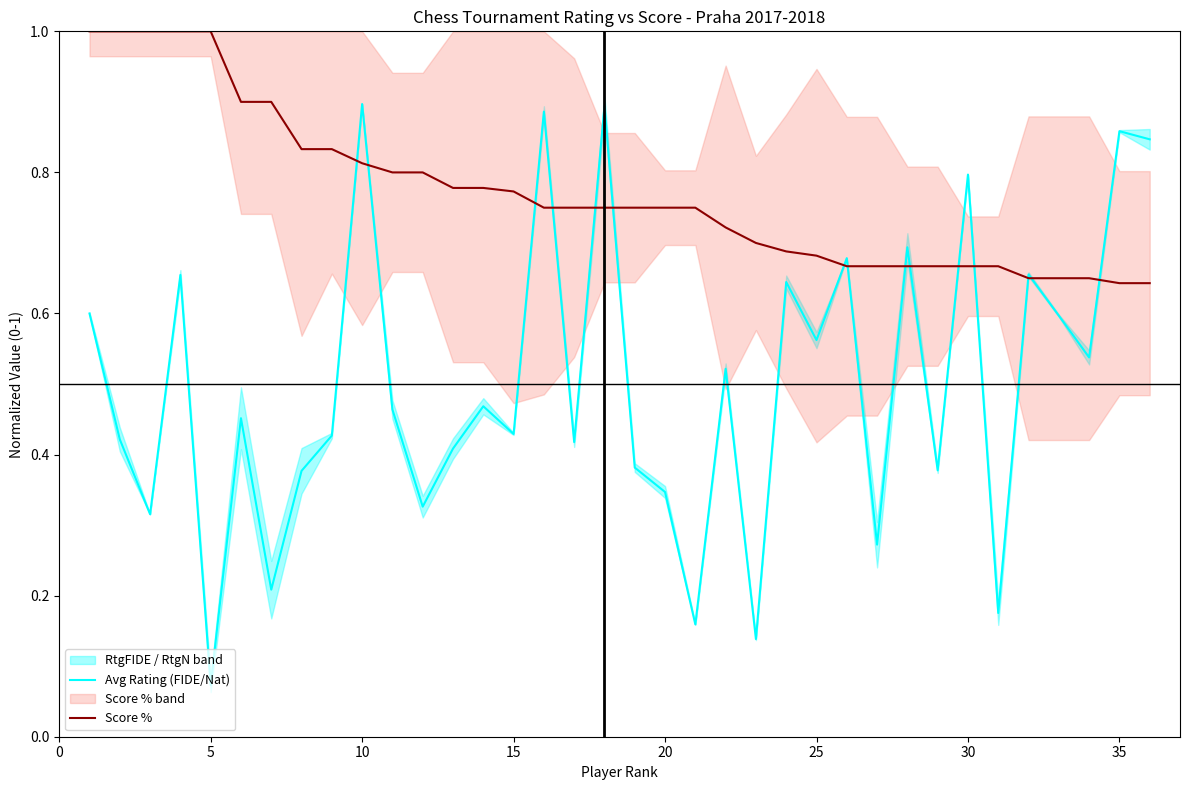

At which label is Avg Rating (FIDE/Nat) closest to 0?

5